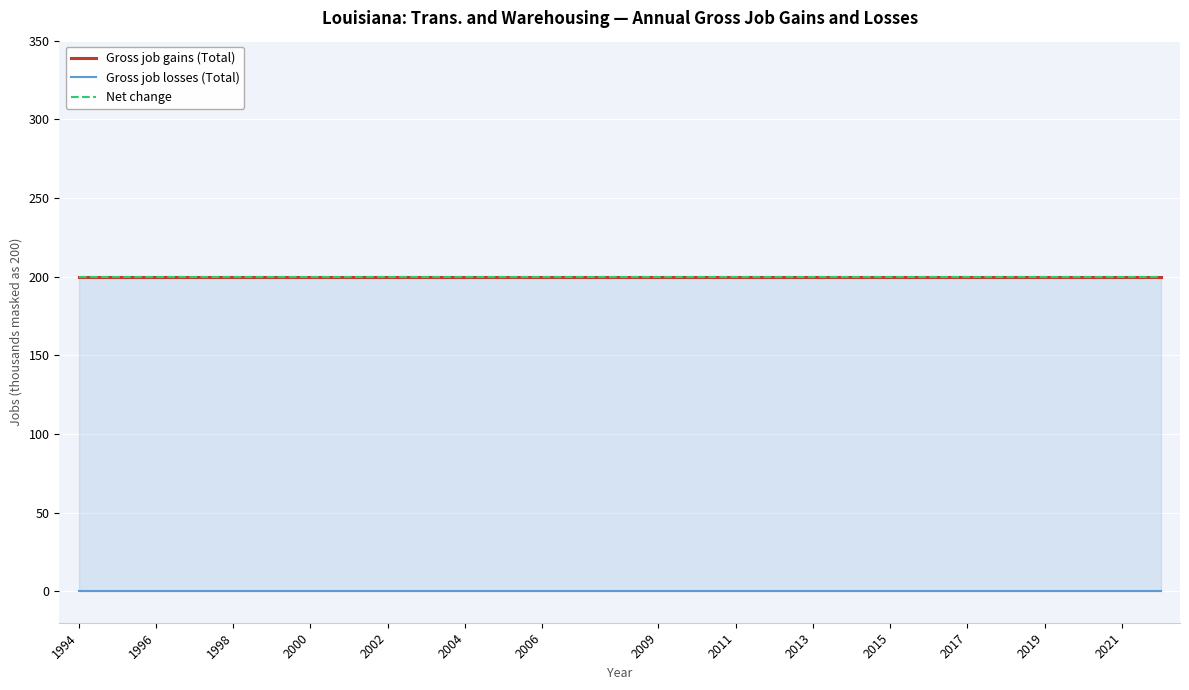

What is the difference between the highest and lowest values at 2021?

200